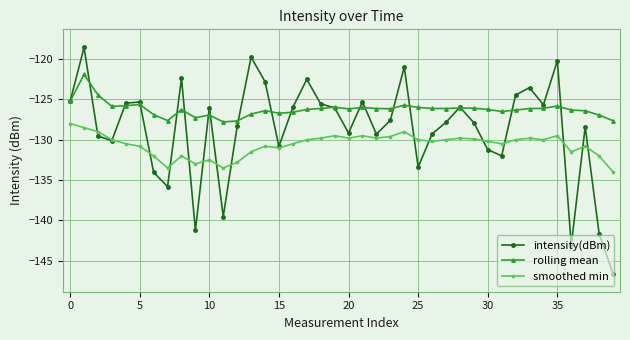

What is the value of the intensity(dBm) point at the 15th from the left?

-122.8